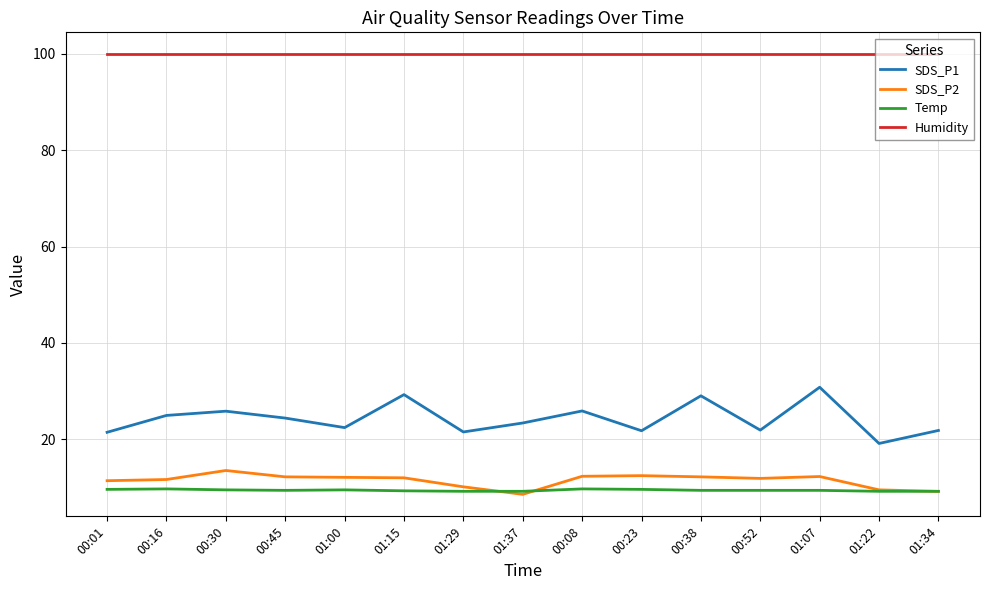

True or false: SDS_P1 and SDS_P2 cross at least once.

False